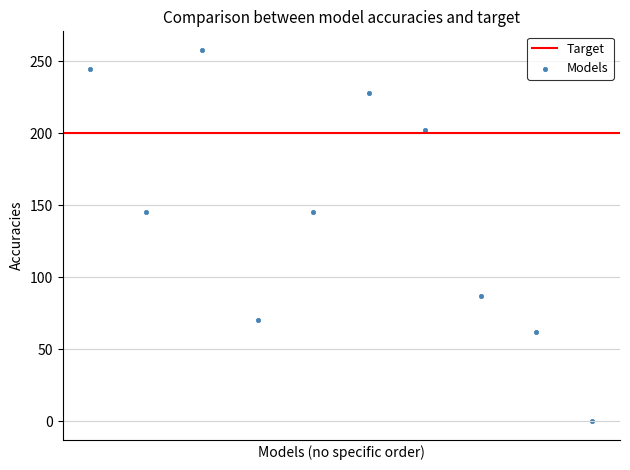

What is the average Y value?

144